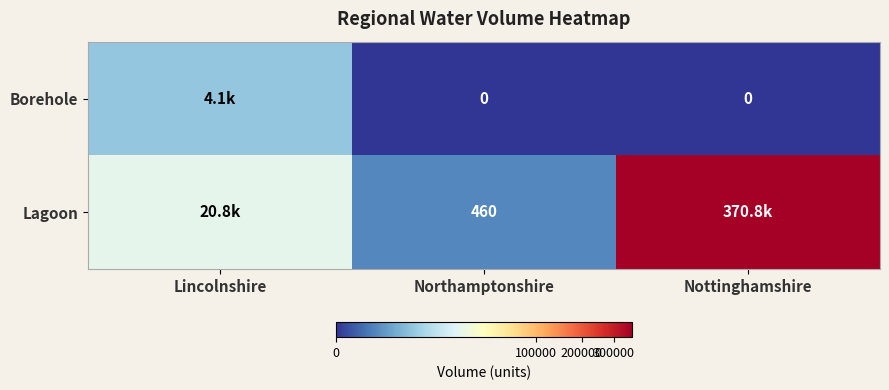

What is the highest value of the Lagoon series?

370762.0